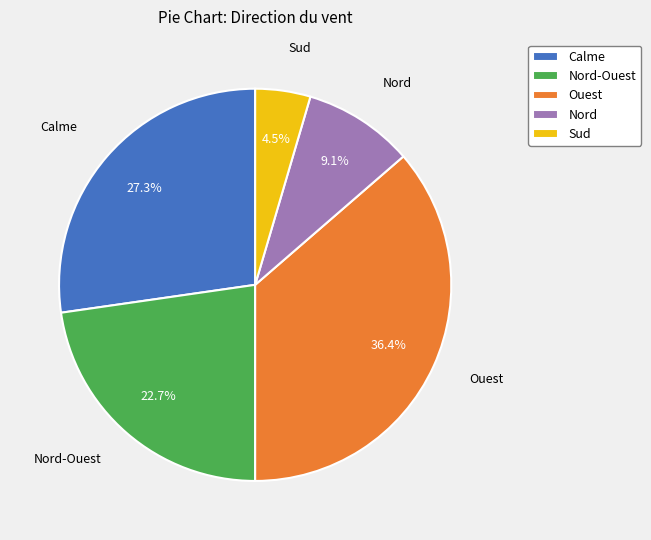

To the nearest percent, what portion does Nord represent?

9%